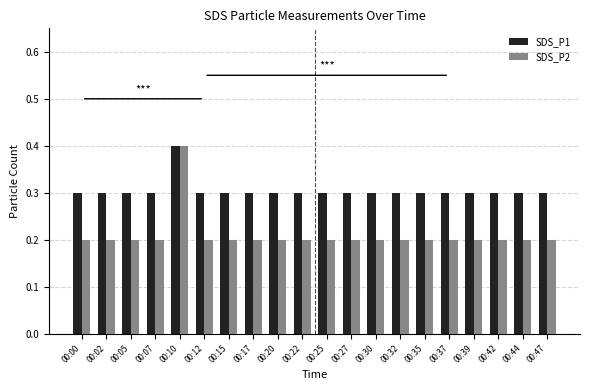

What is the value of the SDS_P2 bar at the 19th from the left?

0.2